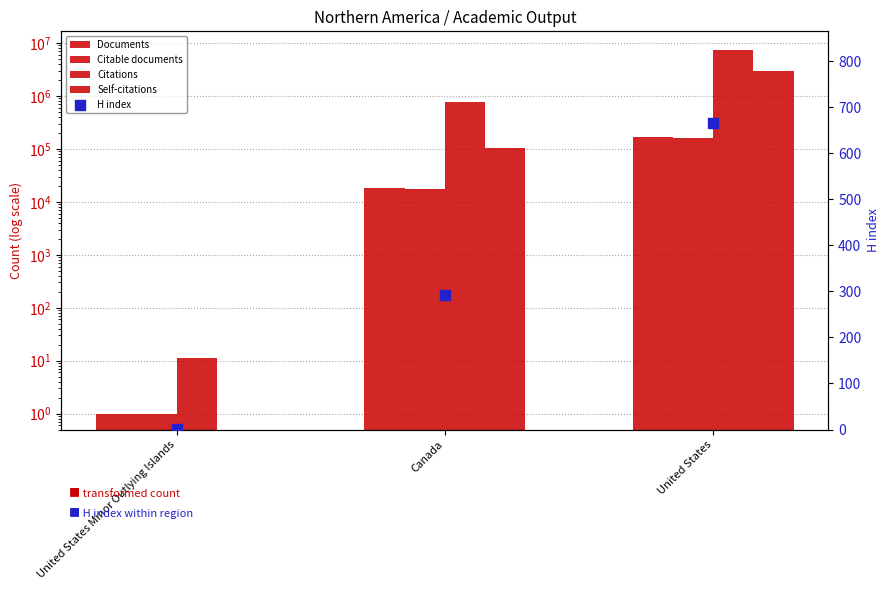

Which series has the largest Y range (max minus min)?

Citations